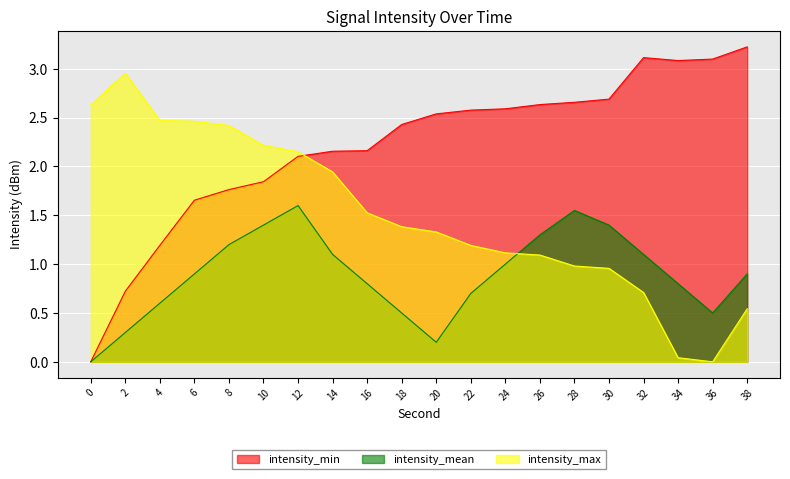

Rank the series by their average value, from lowest to highest.

intensity_mean, intensity_max, intensity_min